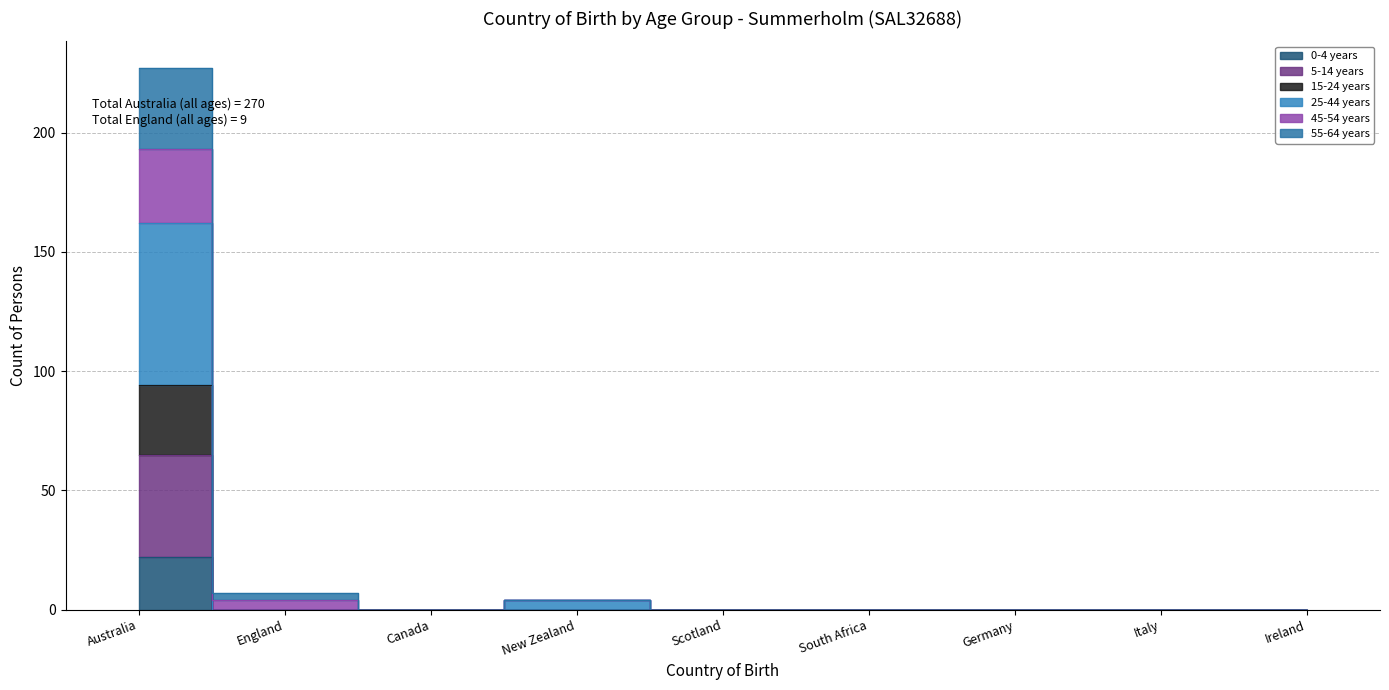

At which category is the sum across all series the highest?

Australia